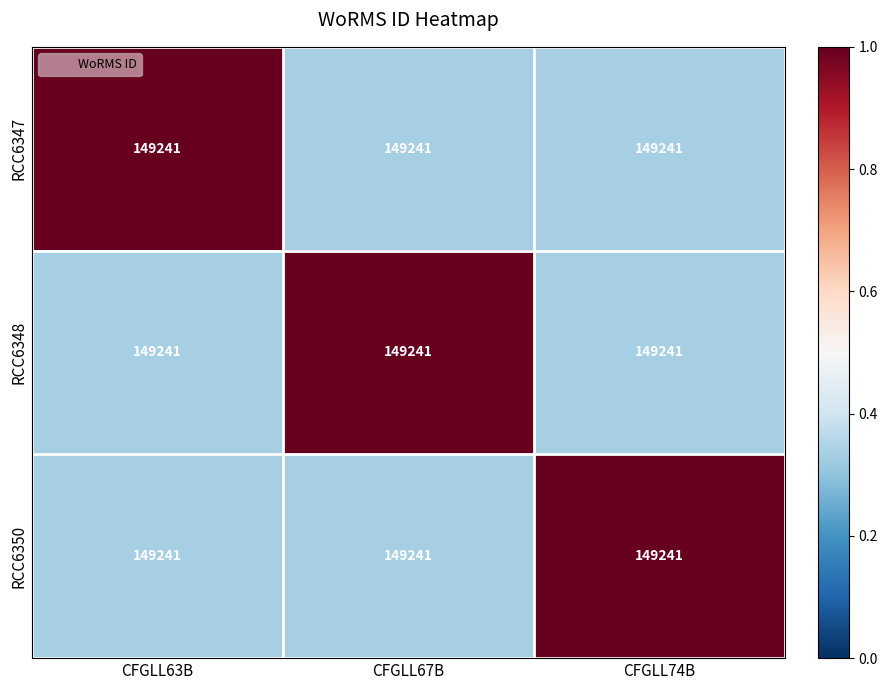

Between CFGLL63B and CFGLL74B, which series saw the biggest shift?

RCC6347